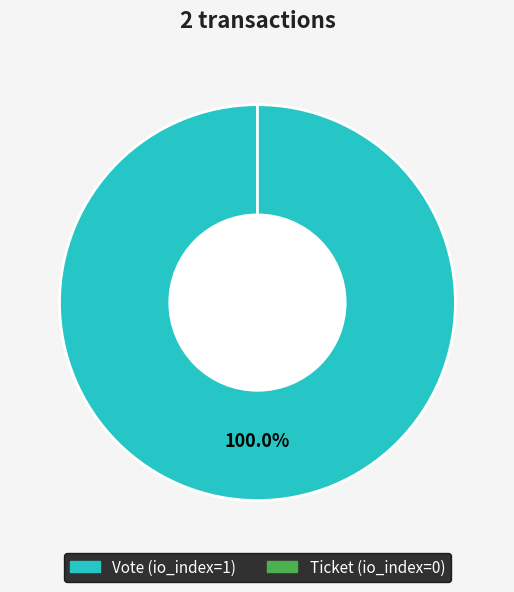

Is there any slice that represents more than half of the pie?

Yes